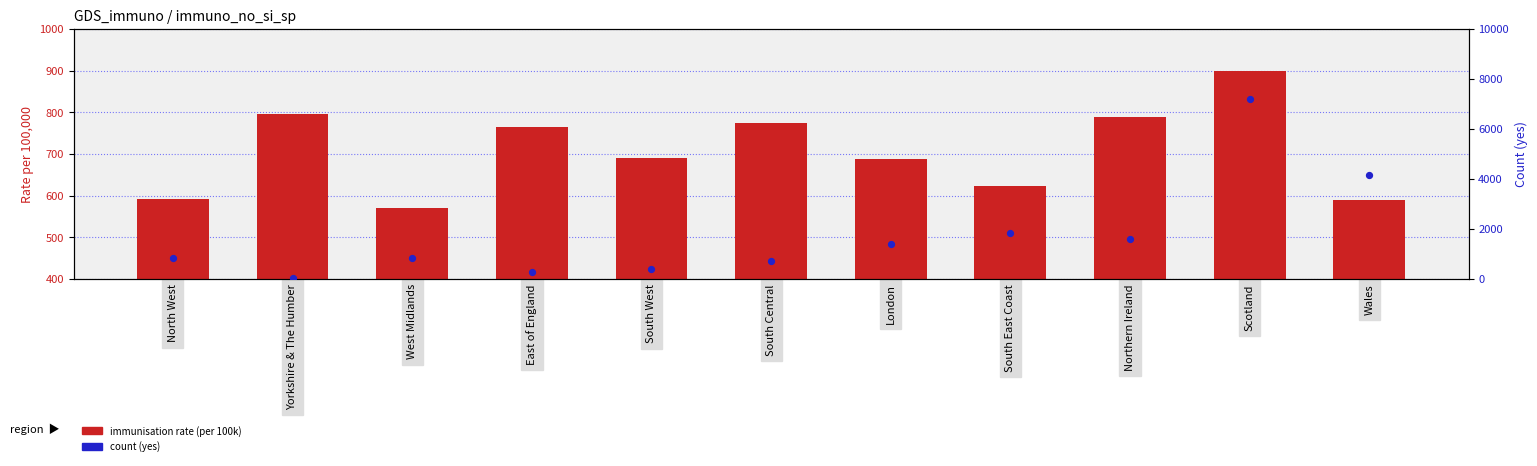

At how many categories does at least one series exceed 2453?

2